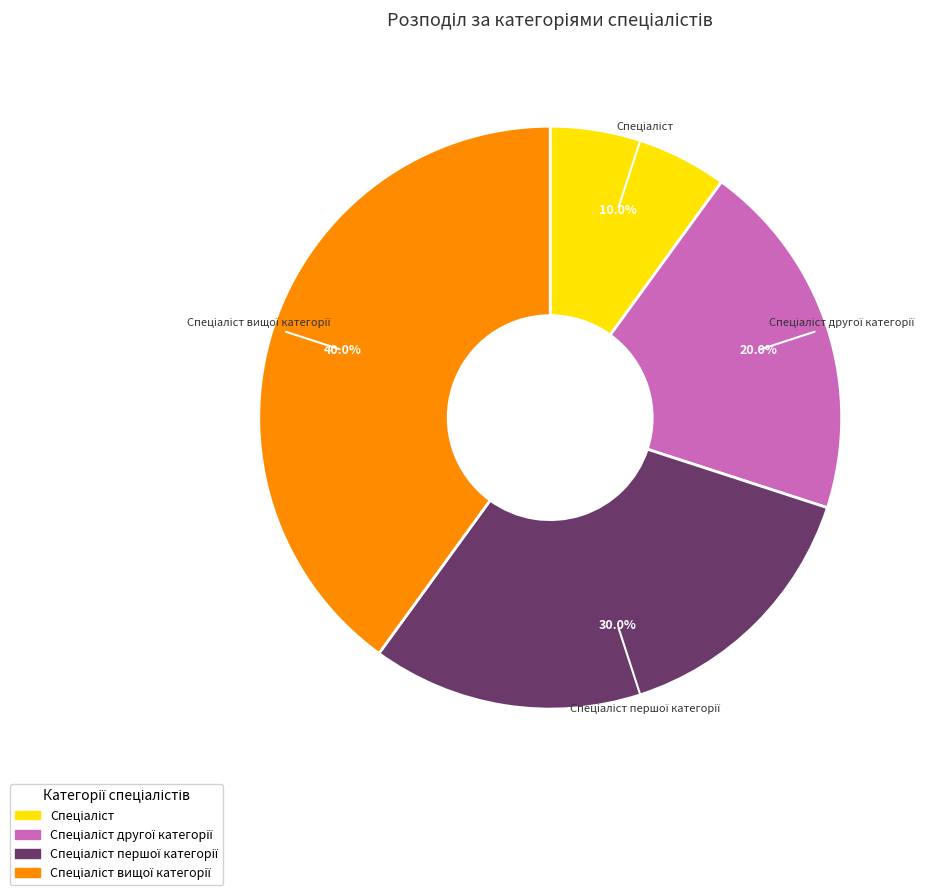

Does any single category account for the majority?

No